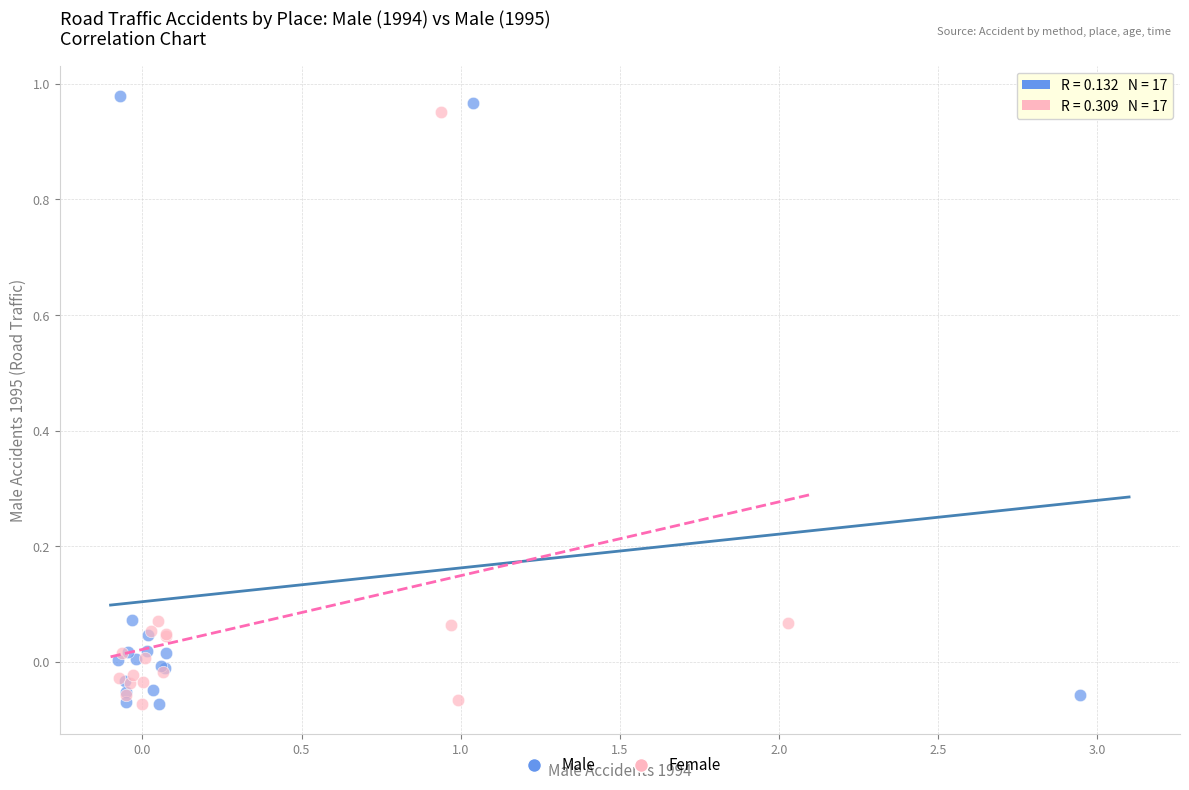

Which series contains the highest Y value?

Male